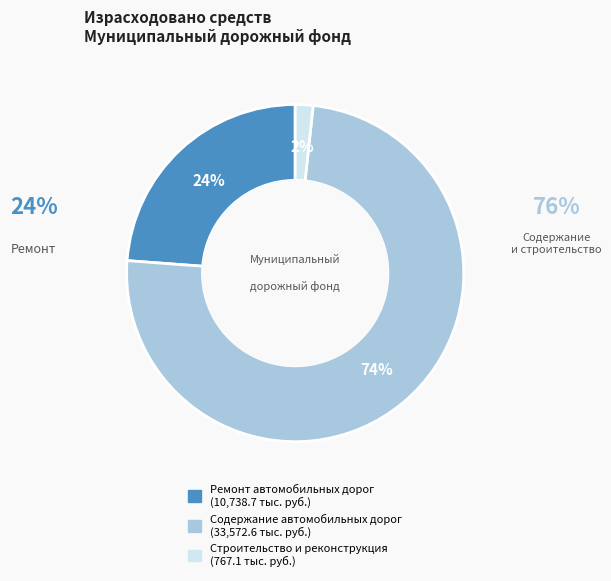

Which category has the smallest portion of the pie?

Строительство и реконструкция